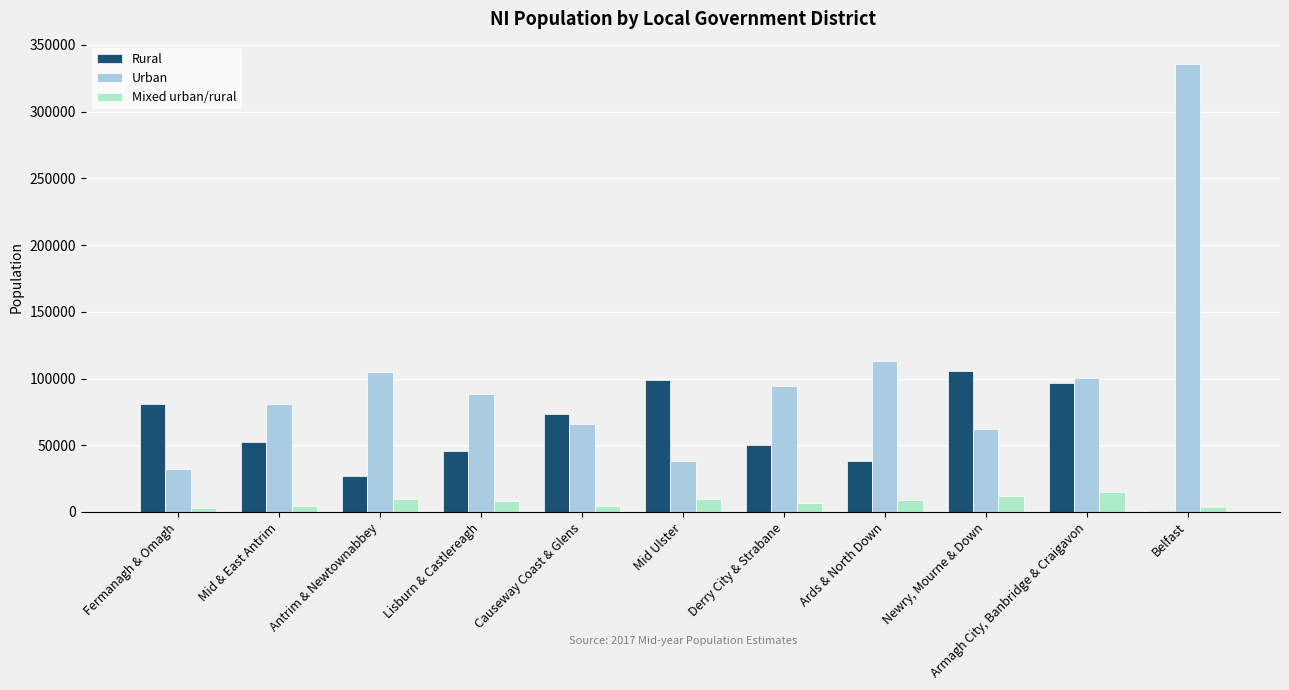

Read the Rural value at Antrim & Newtownabbey.

26900